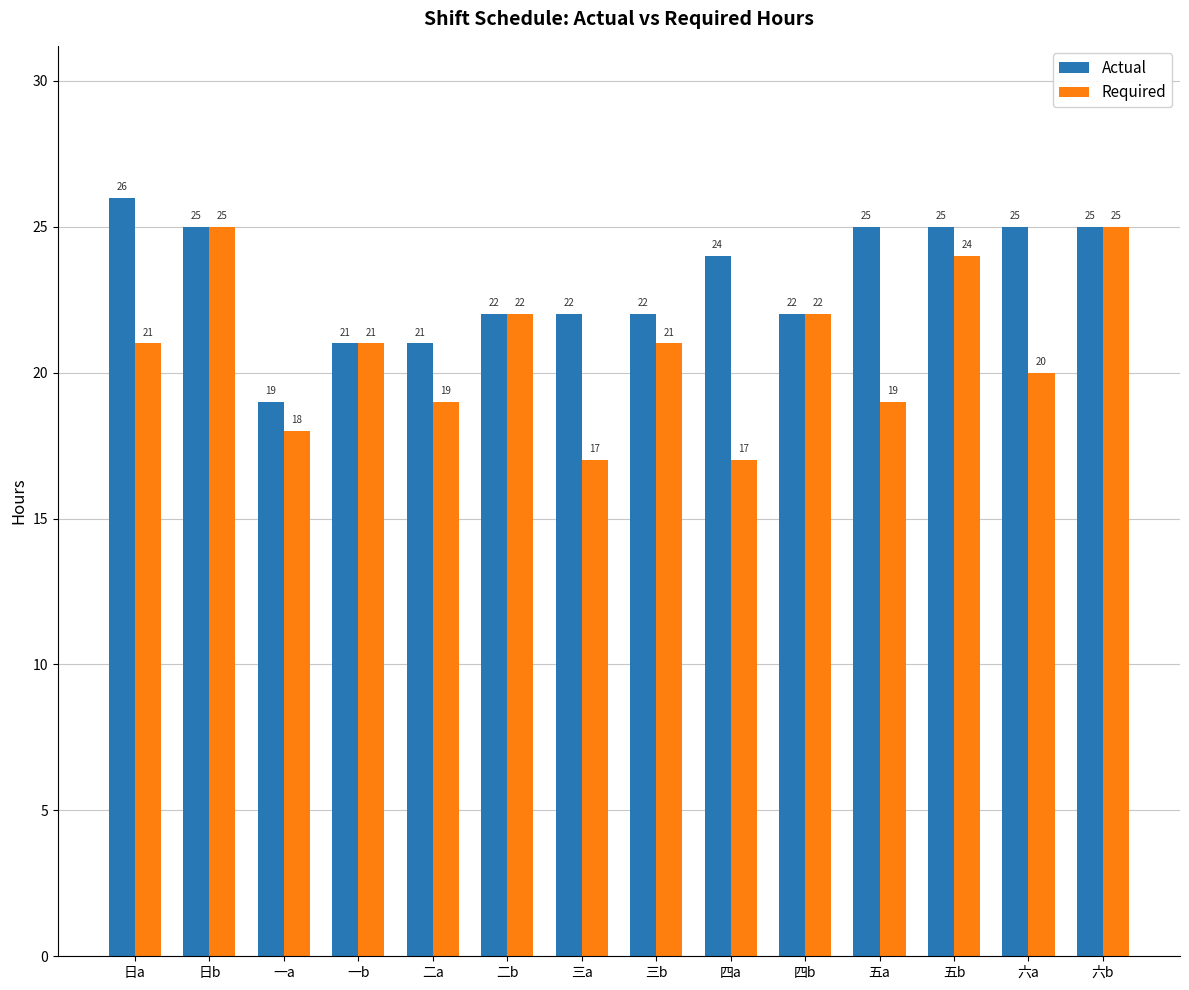

Is the value of Actual at 四a greater than the value of Required at 一a?

Yes